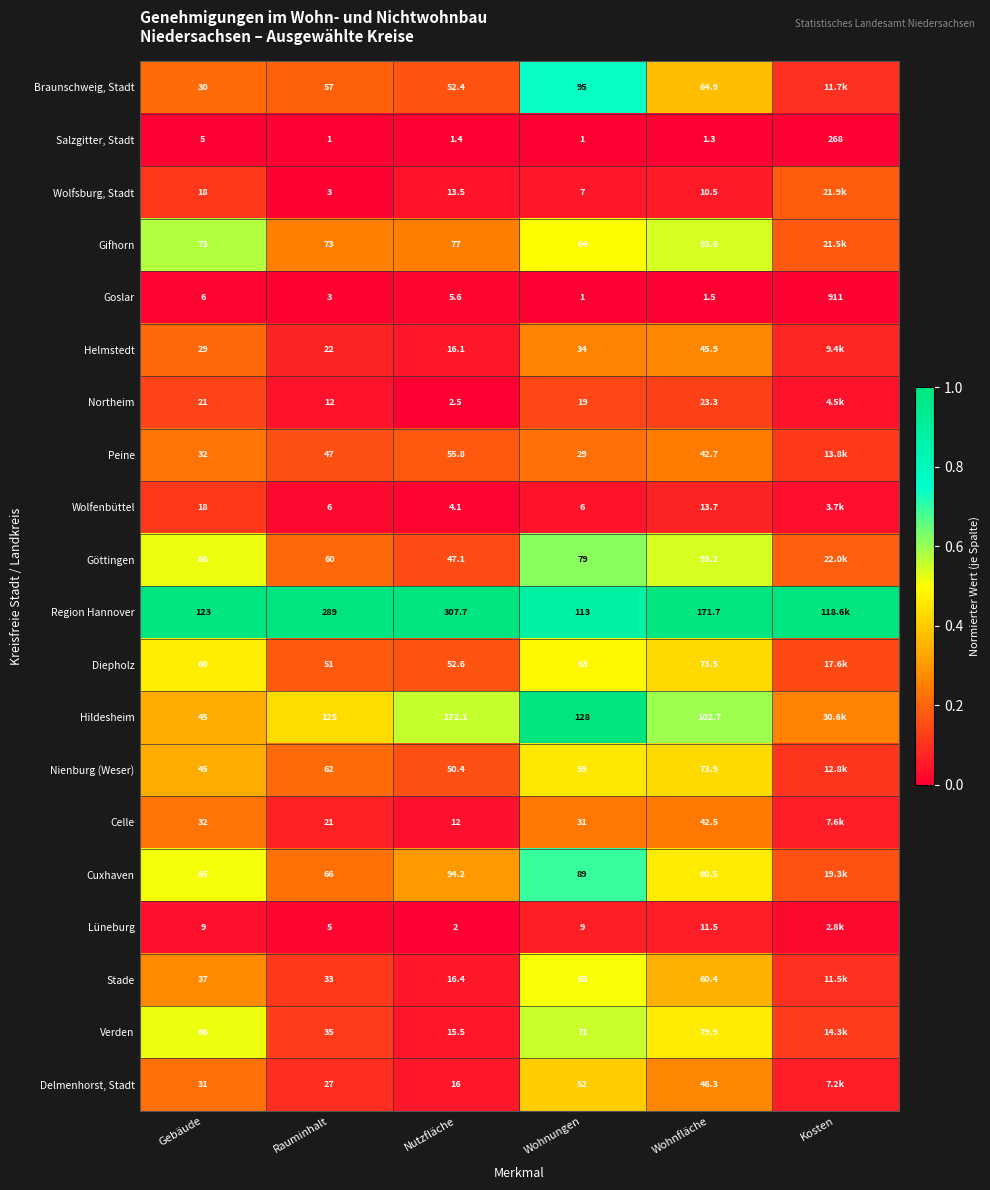

Which series changed the most between Rauminhalt and Wohnfläche?

Region Hannover